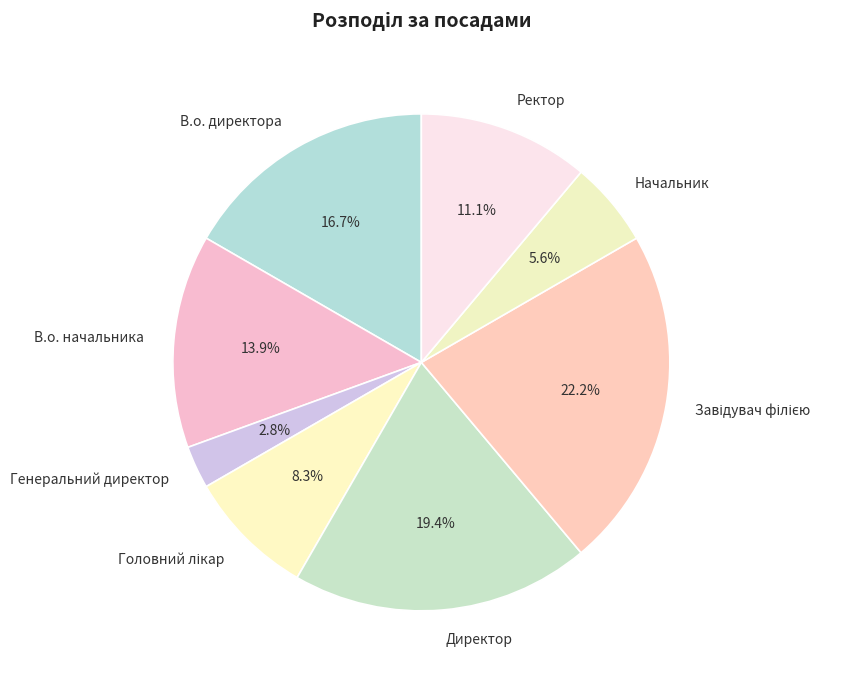

To the nearest percent, what is the difference between the largest and smallest slice percentages?

19%